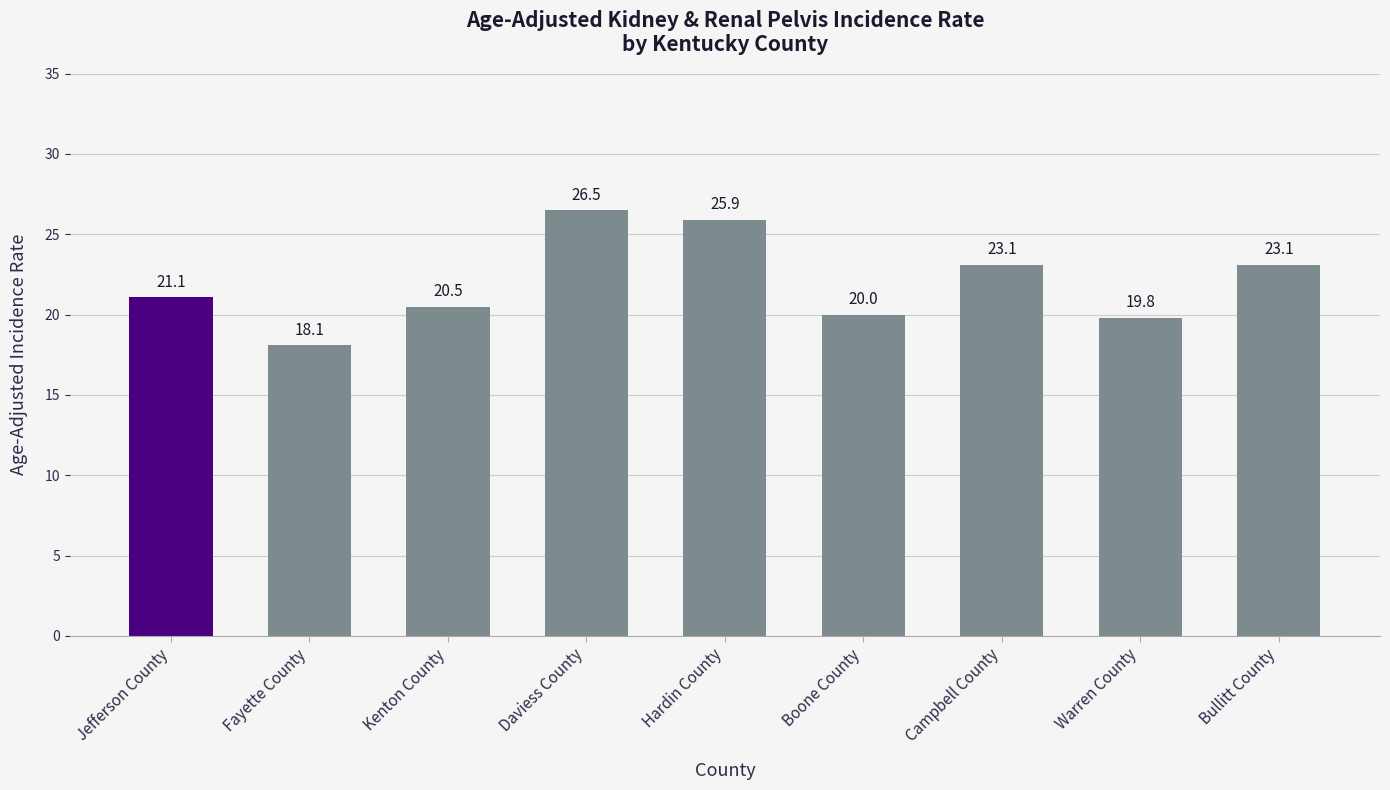

Which category has the highest value across all series?

Daviess County